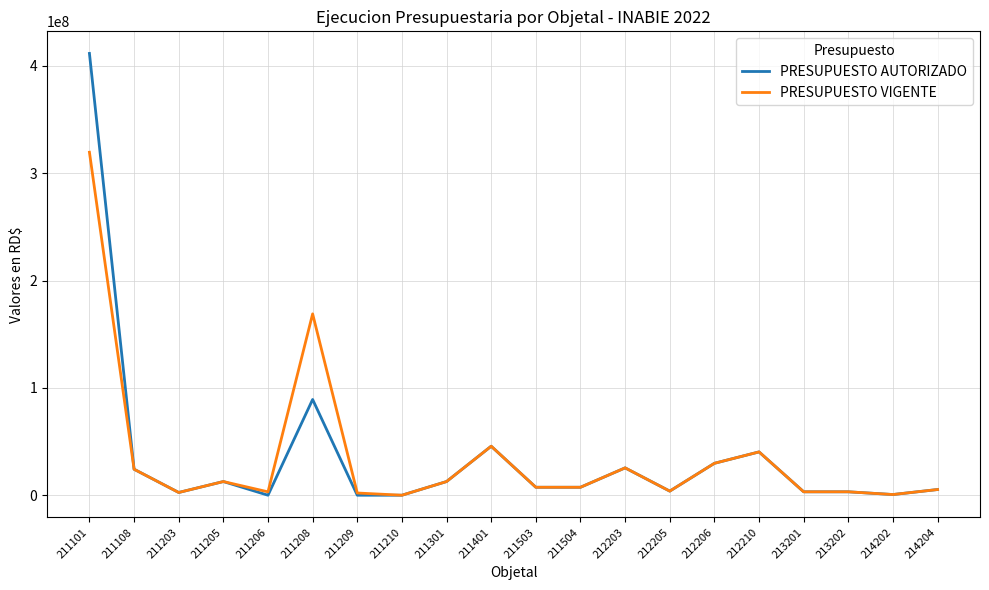

At which category does PRESUPUESTO VIGENTE reach its first local valley?

211203